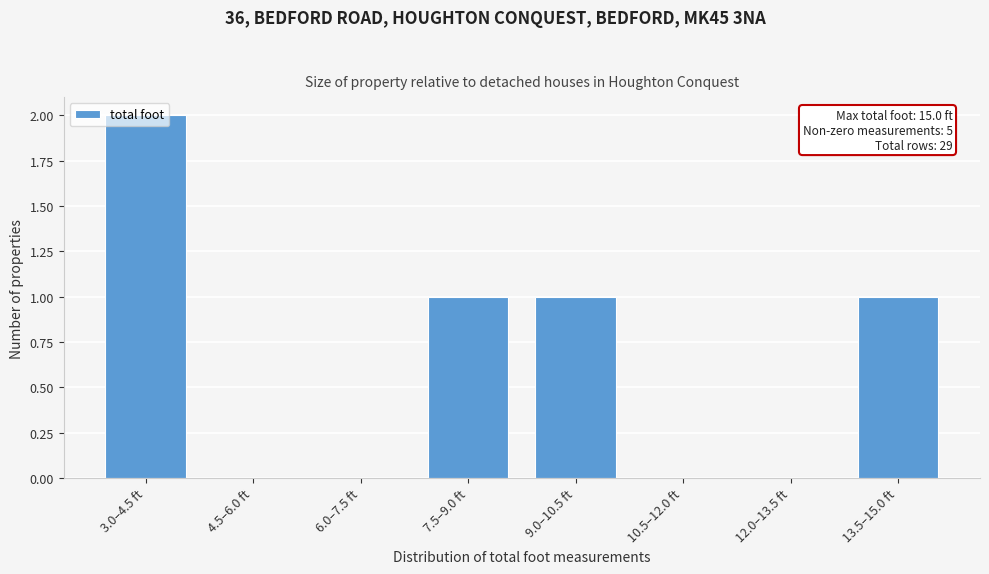

Which label corresponds to the largest value in the chart?

3.0–4.5 ft